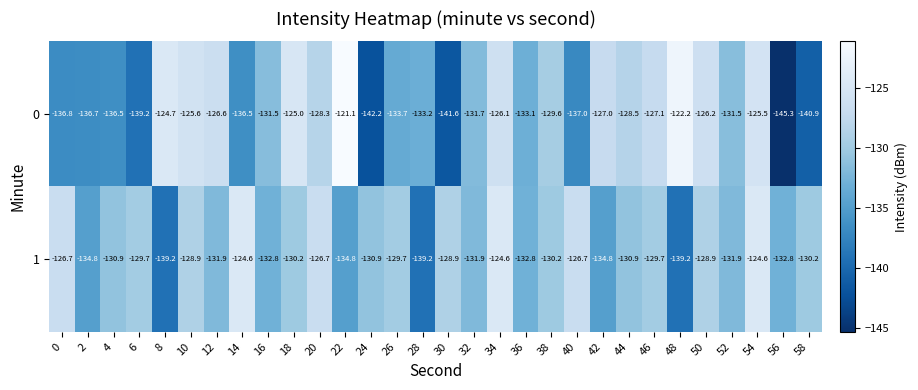

True or false: 0 has a value of -128.3 at 20.

True